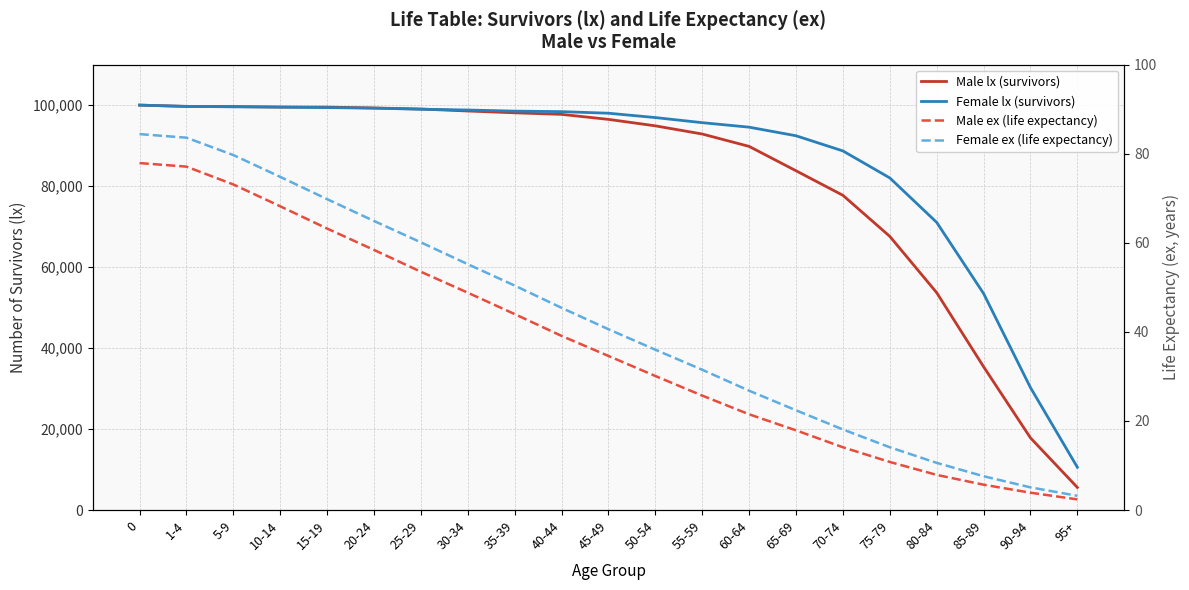

Where is Male ex (life expectancy) nearest to the value 40?

40-44